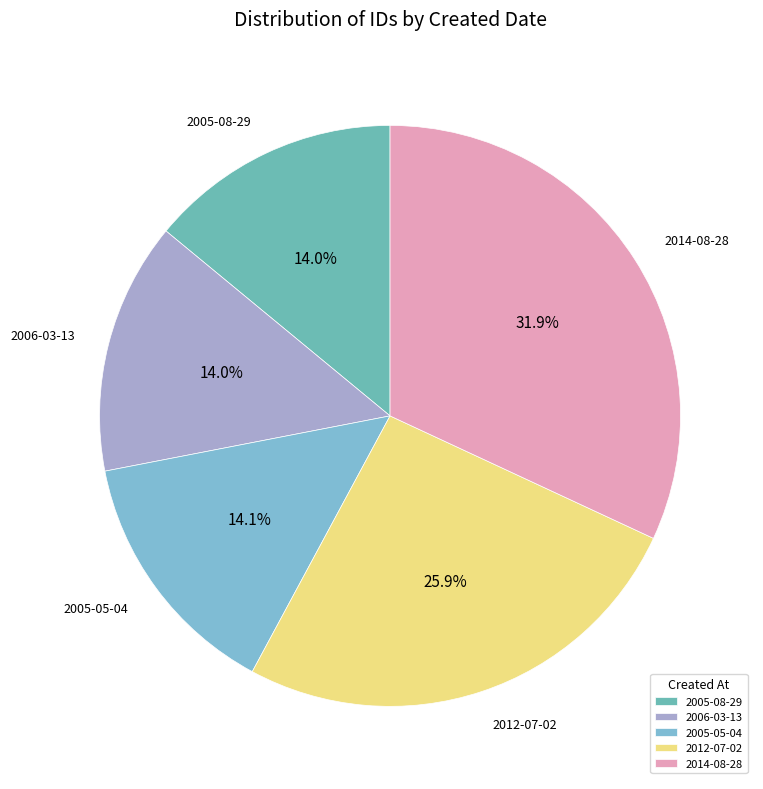

Does any single category account for the majority?

No